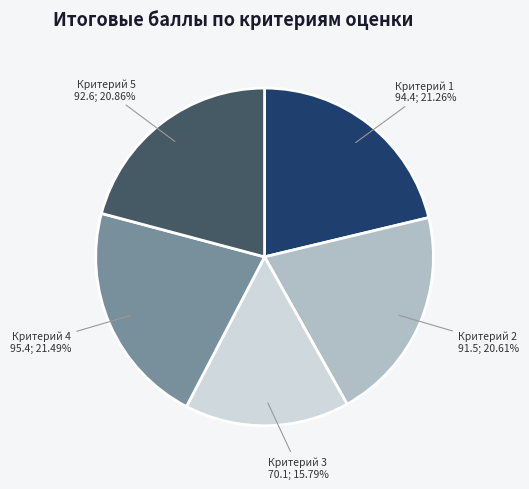

Between Критерий 3 and Критерий 2, which is larger?

Критерий 2